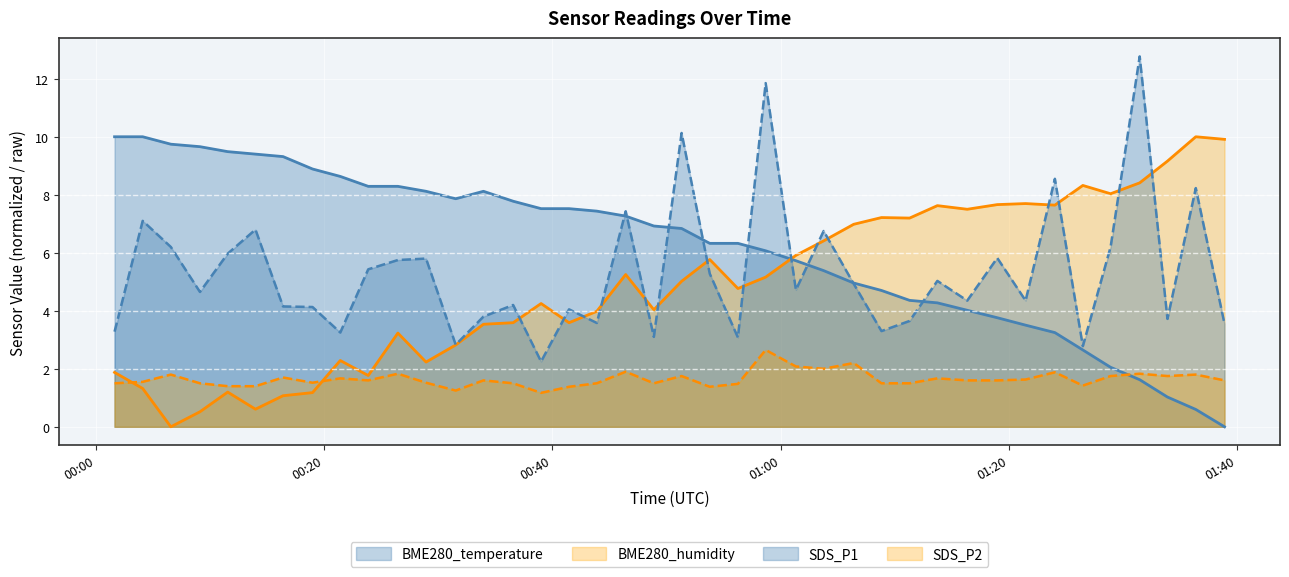

After their last crossing, which series has the higher values: SDS_P2 or BME280_humidity?

BME280_humidity